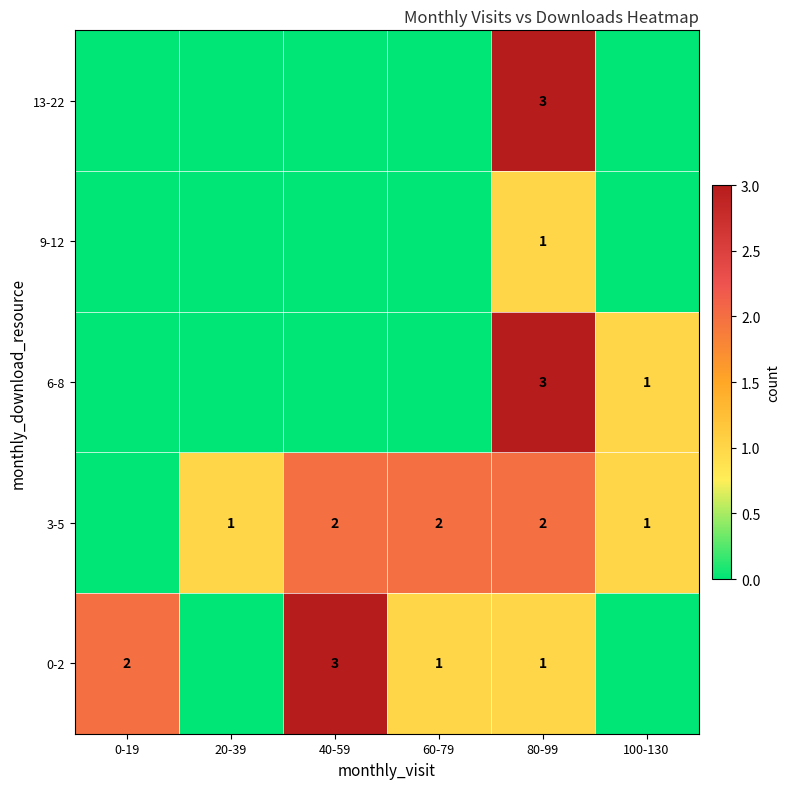

Is it true that 6-8 equals 2 at 80-99?

False